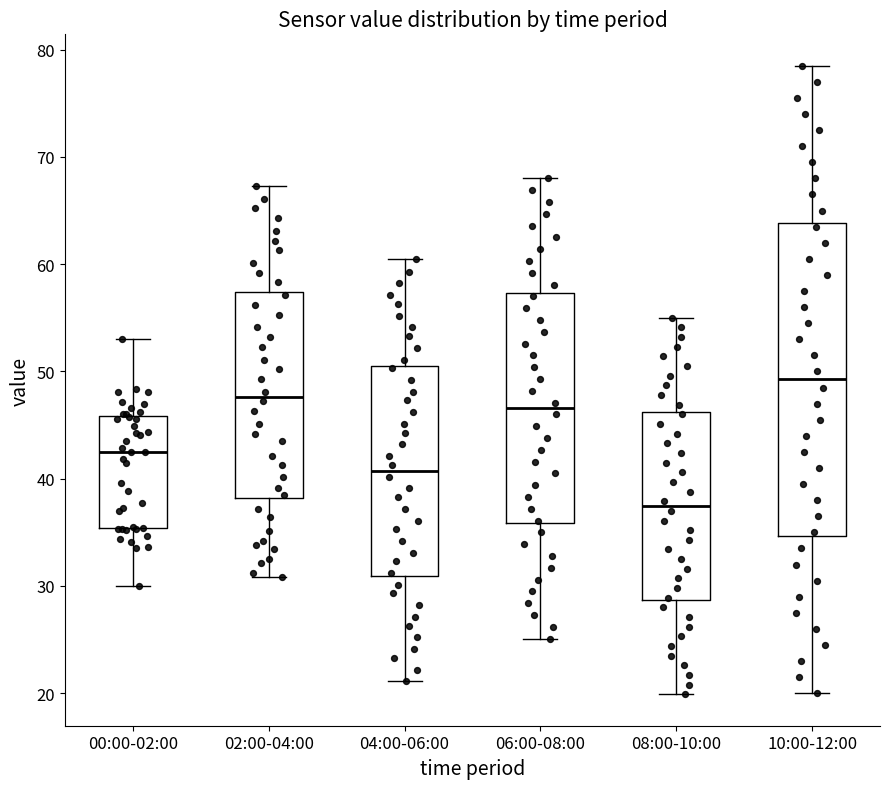

Which box is the tallest, from its lower edge to its upper edge?

10:00-12:00